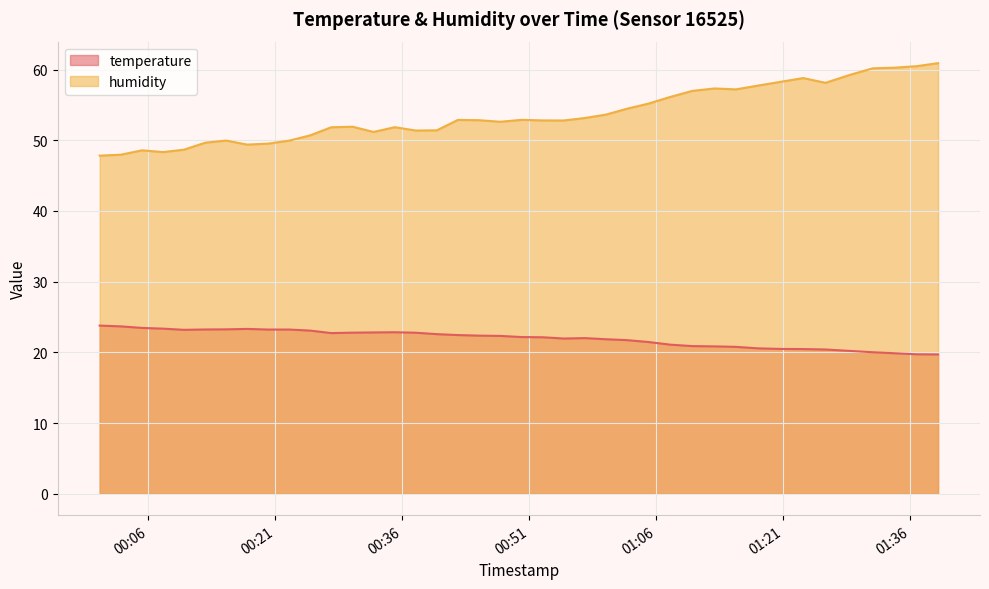

Reading left to right, transcribe all the data shown in this chart.

temperature: 23.8	23.7	23.4	23.4	23.2	23.2	23.2	23.3	23.2	23.2	23.1	22.7	22.8	22.8	22.8	22.8	22.6	22.4	22.4	22.3	22.2	22.1	21.9	22.0	21.9	21.7	21.5	21.1	20.9	20.8	20.8	20.6	20.5	20.5	20.4	20.2	20.0	19.9	19.7	19.7
humidity: 47.8	48.0	48.6	48.3	48.7	49.6	50.0	49.4	49.5	49.9	50.7	51.8	51.9	51.2	51.8	51.4	51.4	52.9	52.8	52.6	52.9	52.8	52.8	53.1	53.6	54.5	55.2	56.1	57.0	57.3	57.2	57.7	58.2	58.8	58.1	59.3	60.2	60.3	60.5	60.9